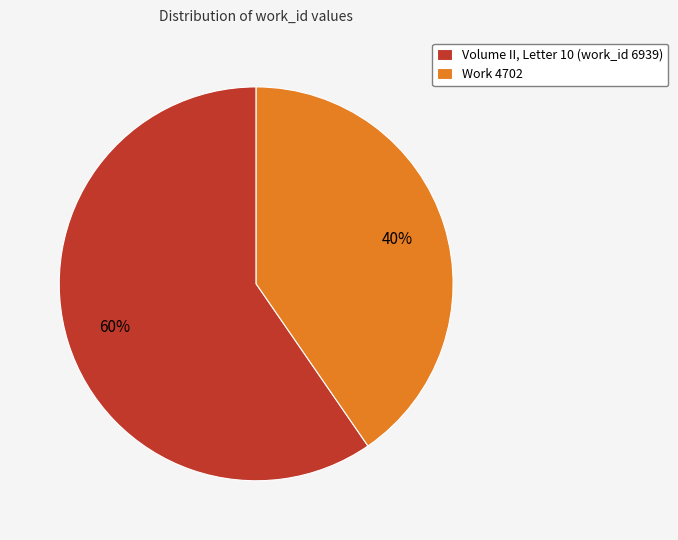

Count the number of slices in the pie.

2